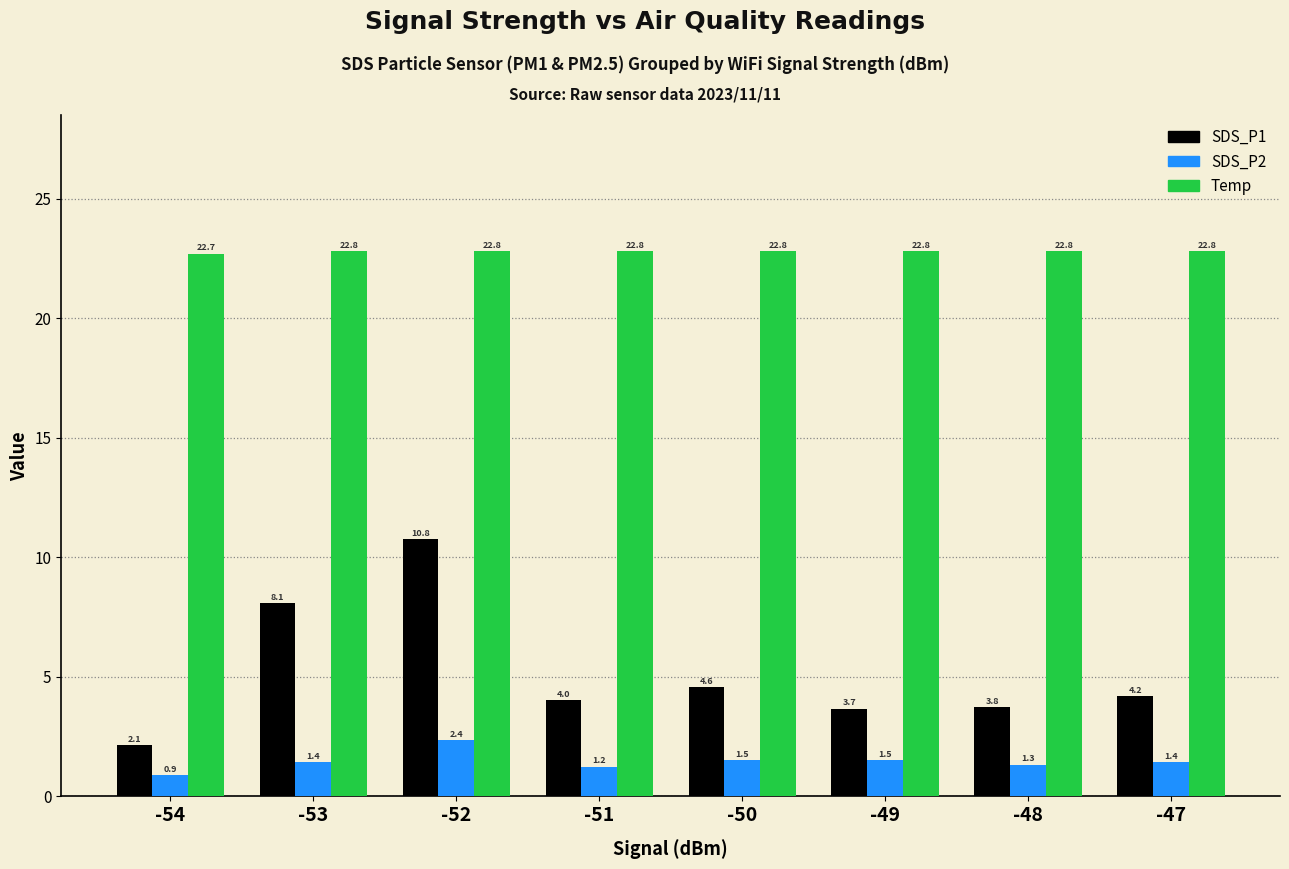

Rank the series at -51 from lowest to highest value.

SDS_P2, SDS_P1, Temp